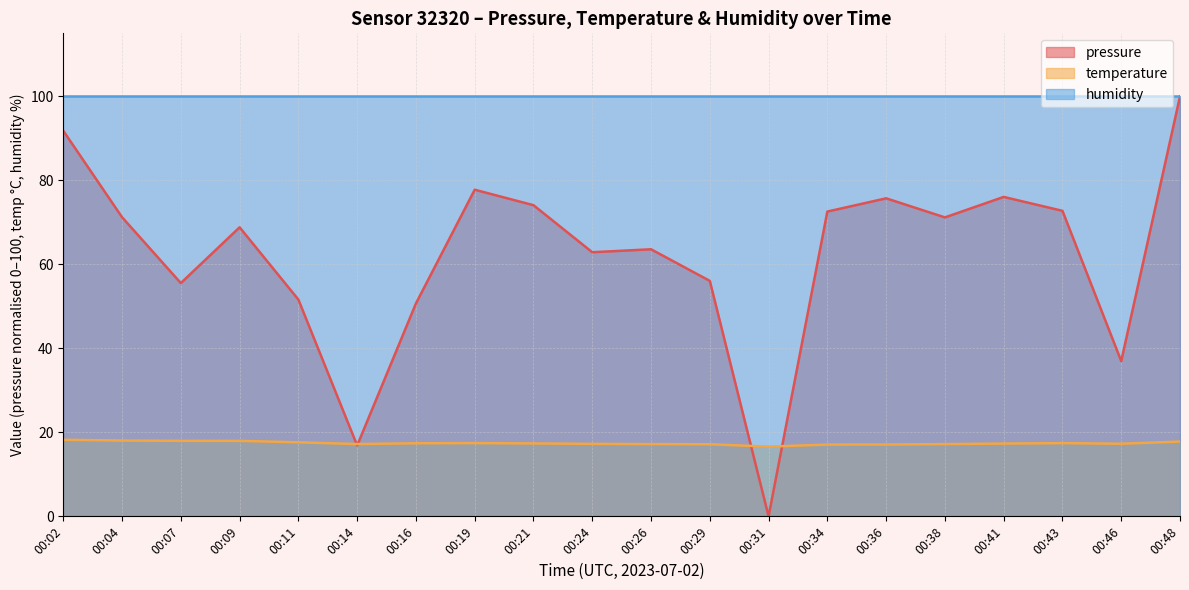

At which category does the chart reach its minimum across all series?

00:31